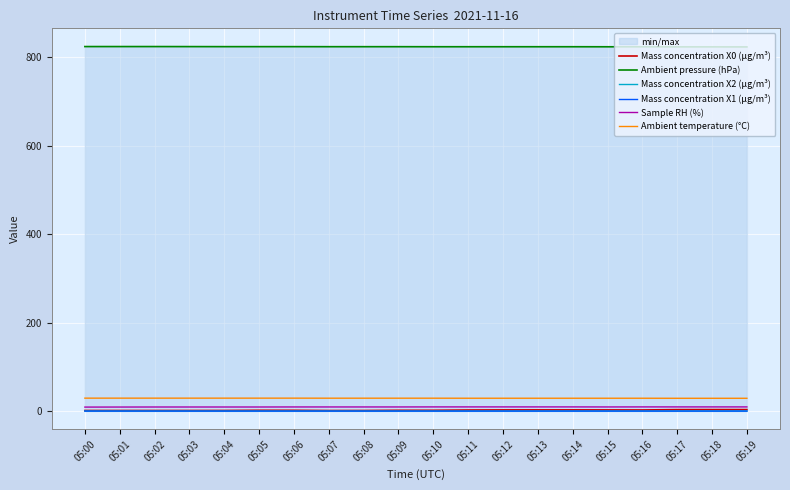

The Mass concentration X1 (μg/m³) series shows 0.1 at 05:17. True or false?

False